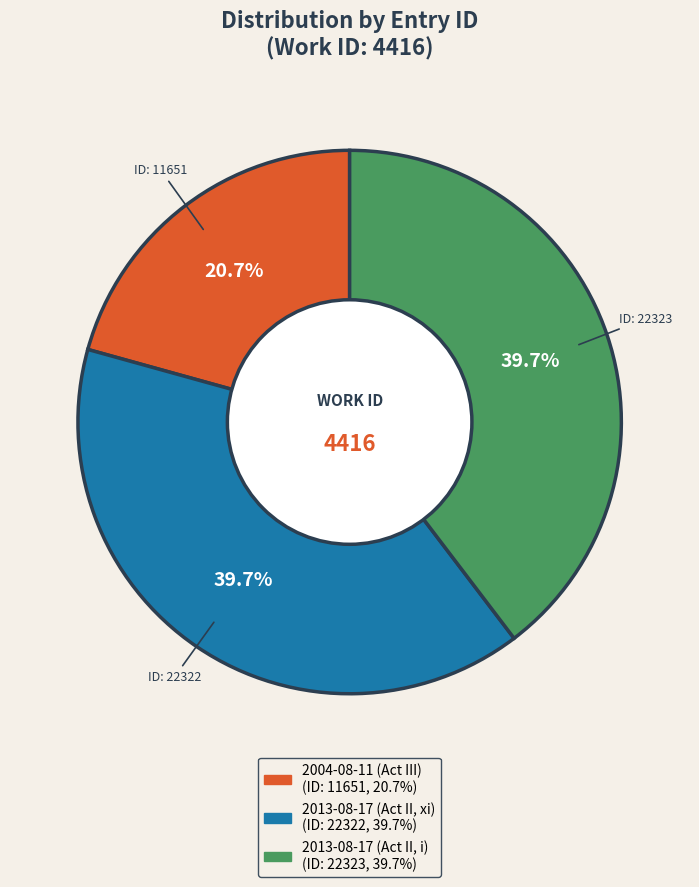

What percentage is the 2013-08-17 (Act II, i) slice, to the nearest percent?

40%